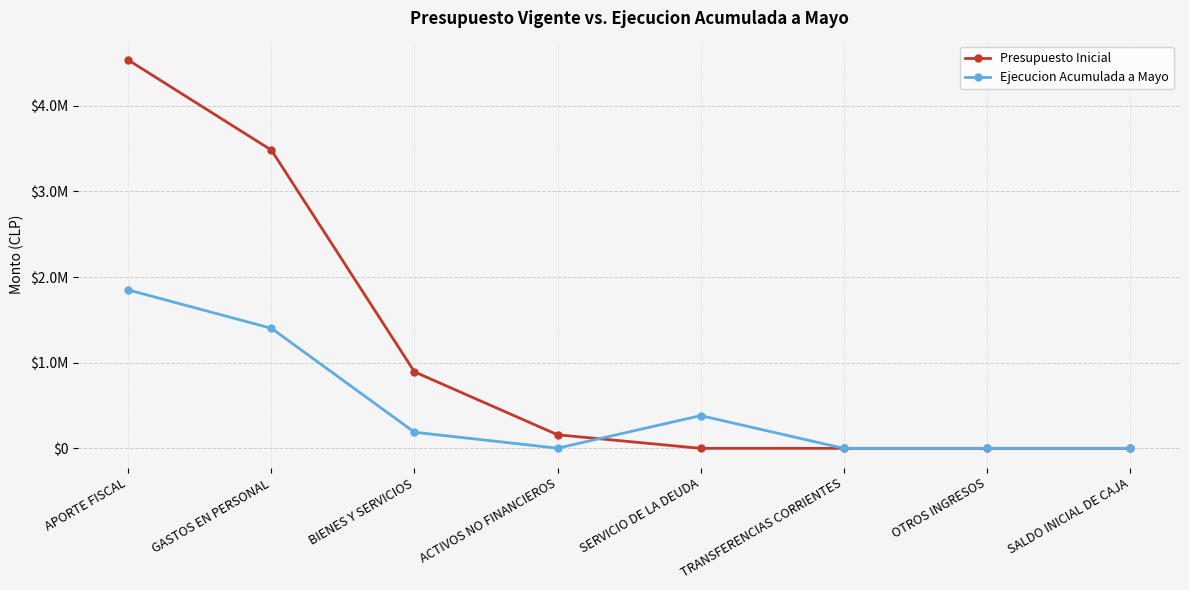

Is this an area chart (filled region under the line)?

No